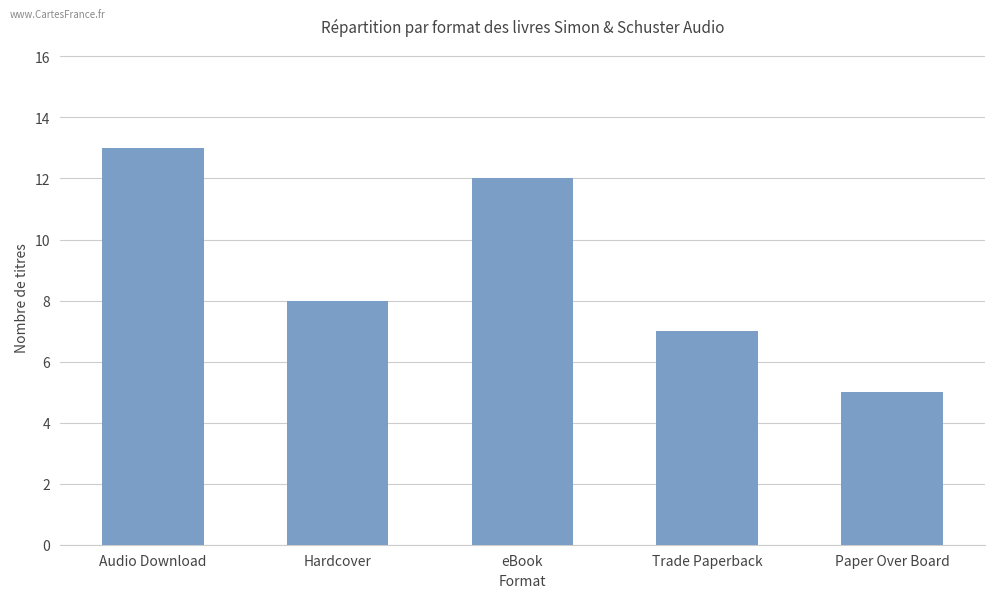

Reading left to right, what are all the values shown in this chart?

13	8	12	7	5